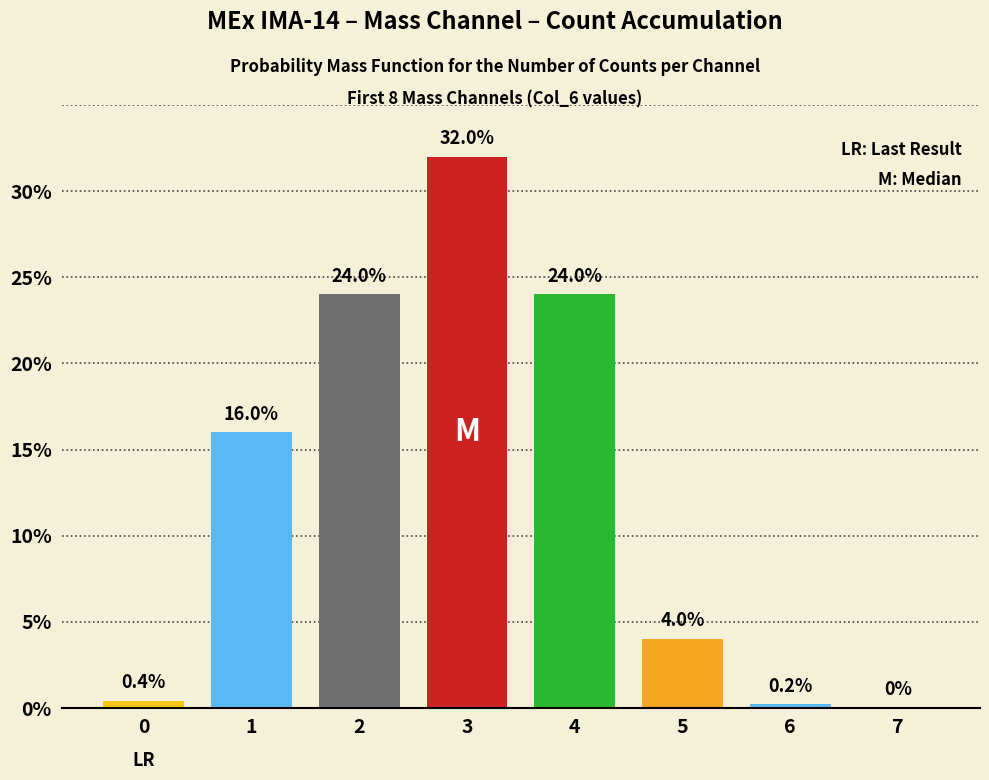

Reading left to right, what are all the values shown in this chart?

0.4	16.0	24.0	32.0	24.0	4.0	0.2	0.0